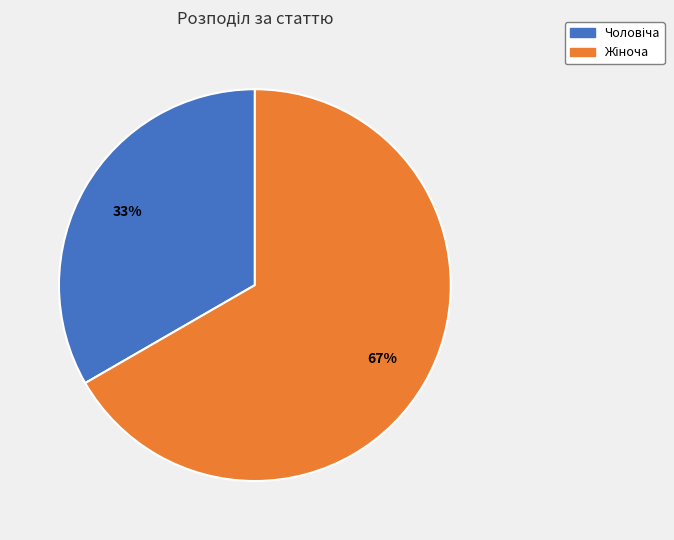

Is there any slice that represents more than half of the pie?

Yes